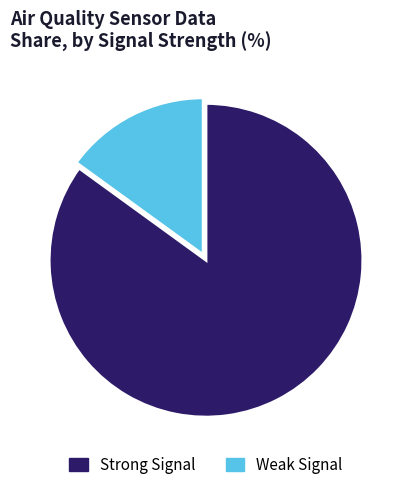

Does any single category account for the majority?

Yes